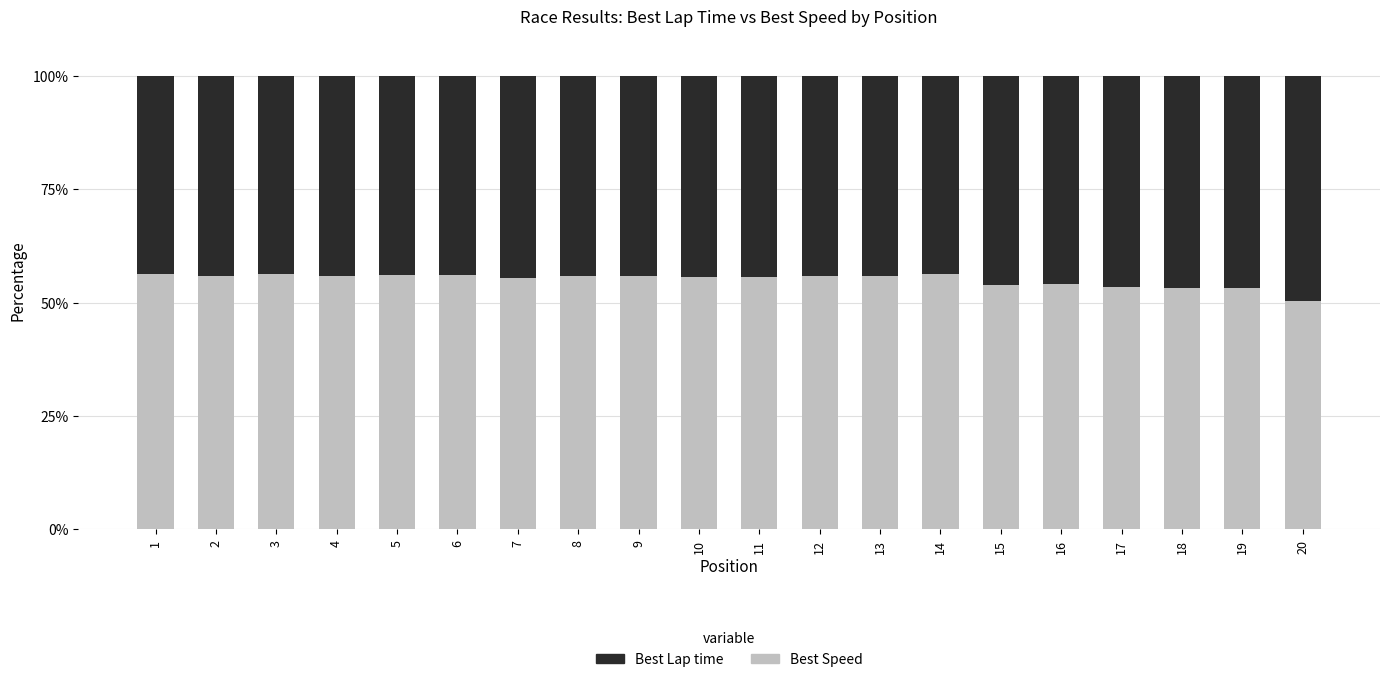

What is the highest value of the Best Speed series?

56.4